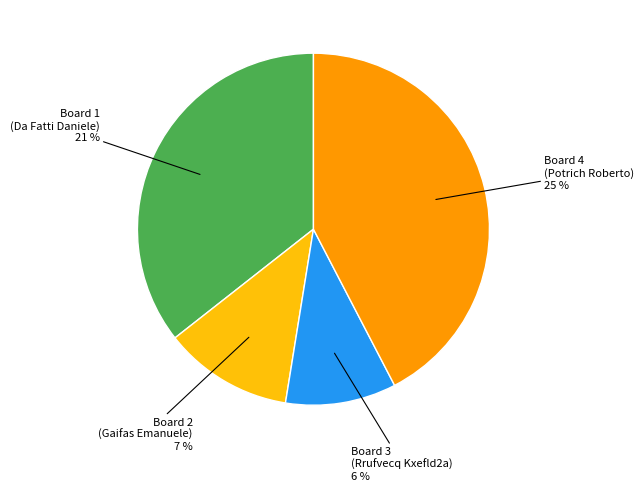

Does any single category account for the majority?

No